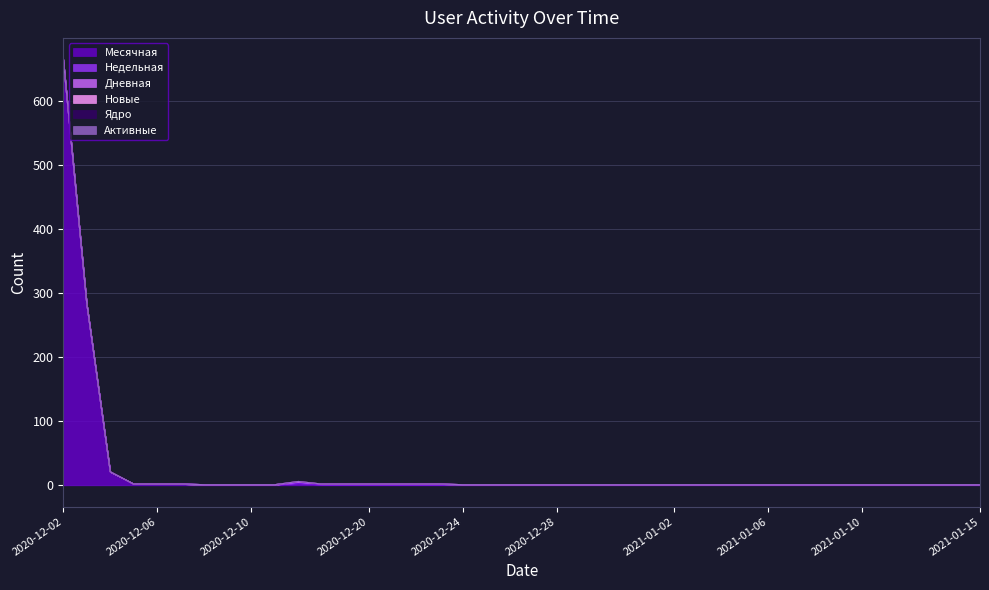

What is the highest value of the Недельная series?

1